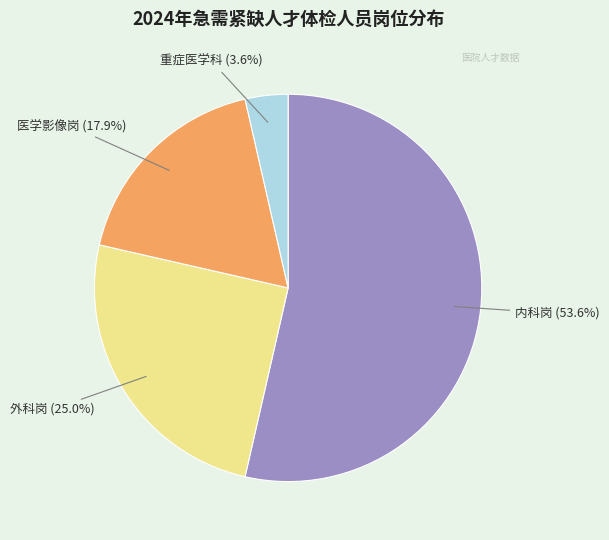

Does any single category account for the majority?

Yes